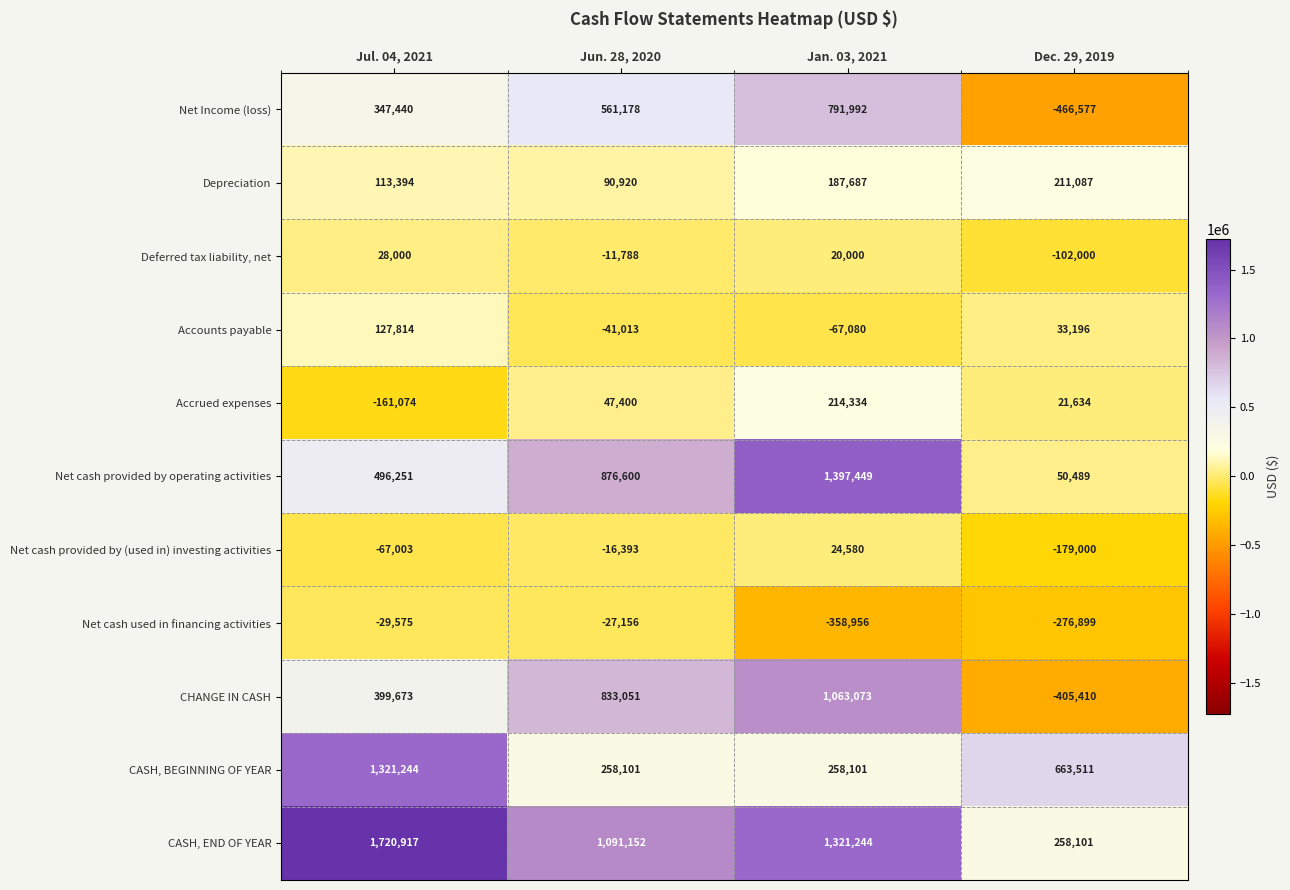

The Net cash used in financing activities series shows -194520 at Jan. 03, 2021. True or false?

False